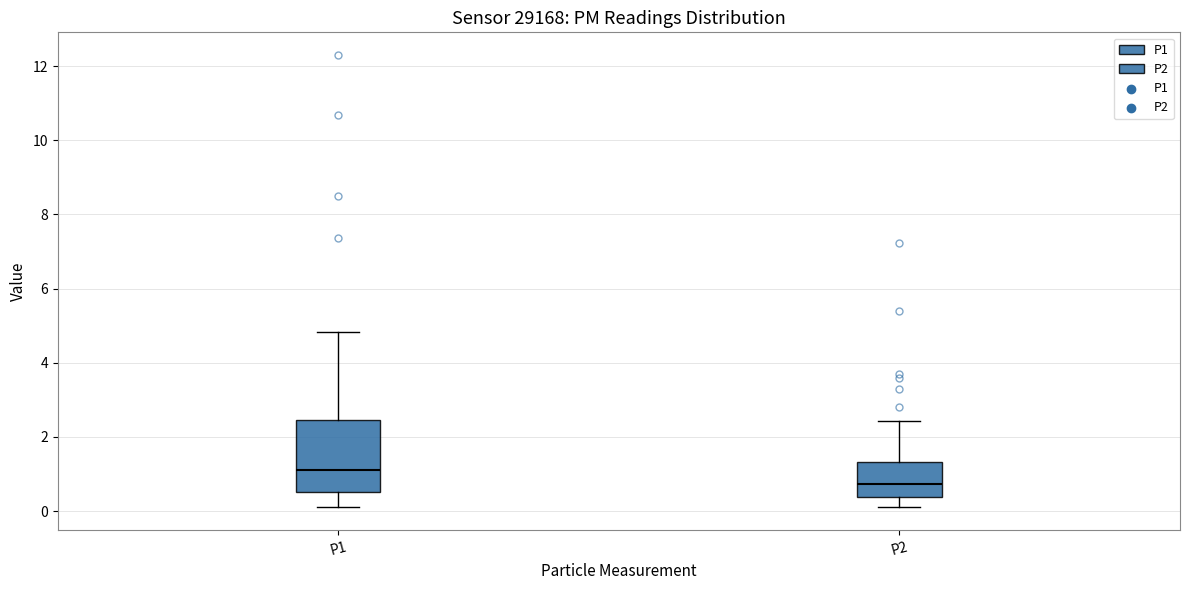

Where is the lower edge of the box for P2 on the y-axis? The values are not printed on the chart, so give them approximately, as read against the axis.

0.4